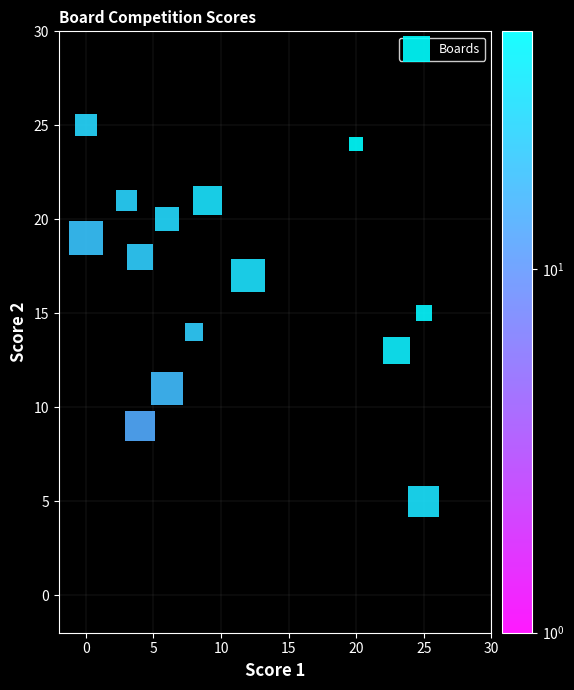

What is the range of Y values (max minus min)?

20